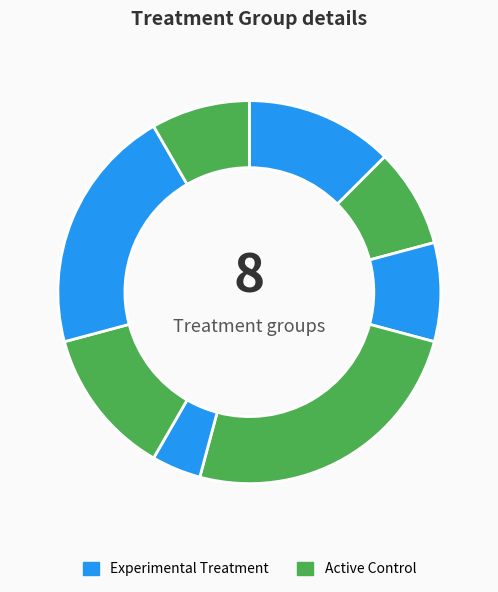

Count the number of slices in the pie.

8